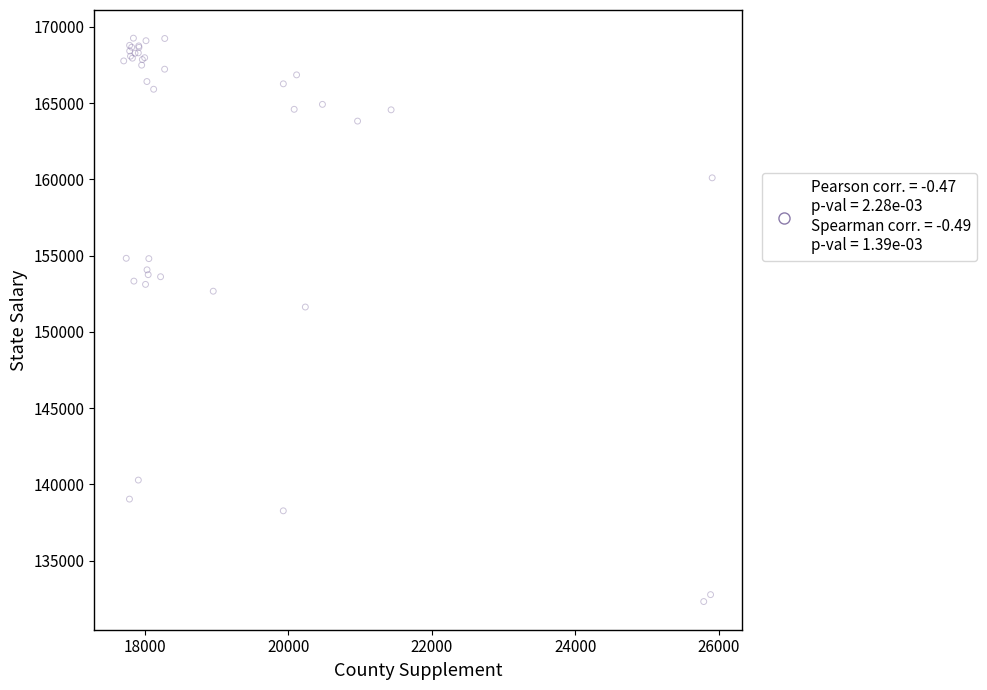

What Y value in the scatter plot is closest to 150789?

151631.4